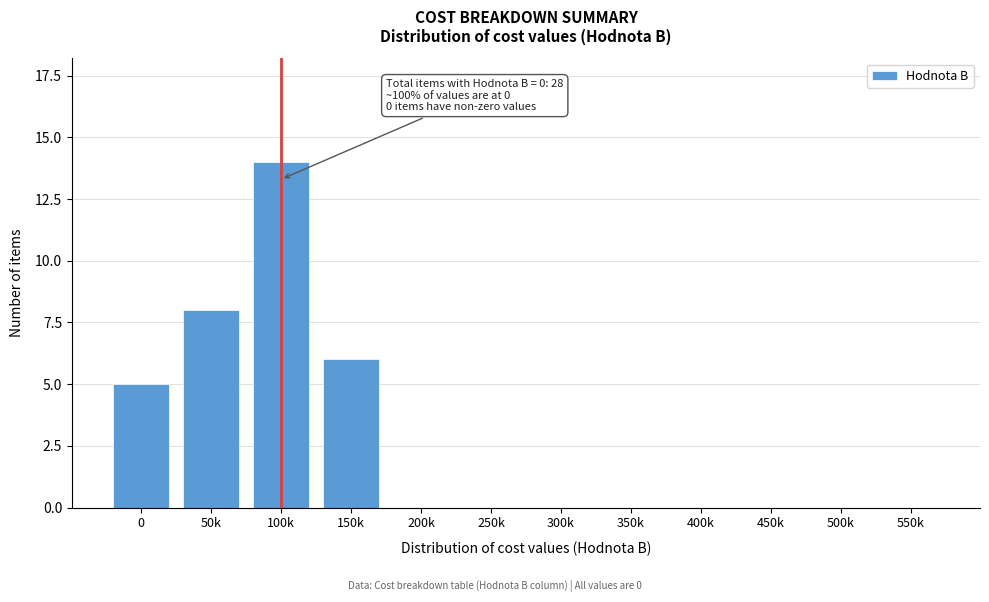

Reading left to right, list all the values displayed in this chart.

0=5	50k=8	100k=14	150k=6	200k=0	250k=0	300k=0	350k=0	400k=0	450k=0	500k=0	550k=0